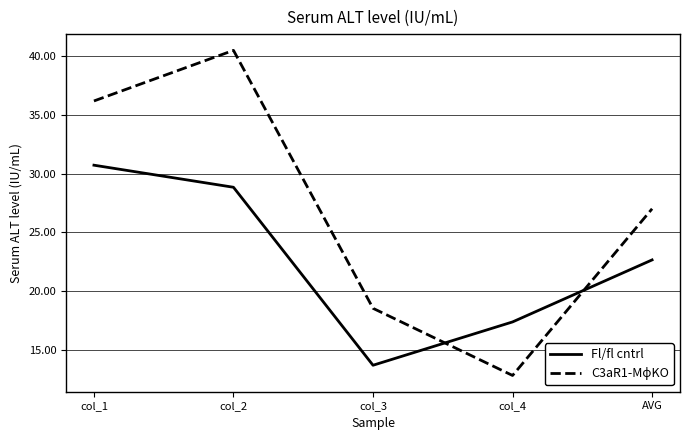

The Fl/fl cntrl series shows 28.8 at col_2. True or false?

True